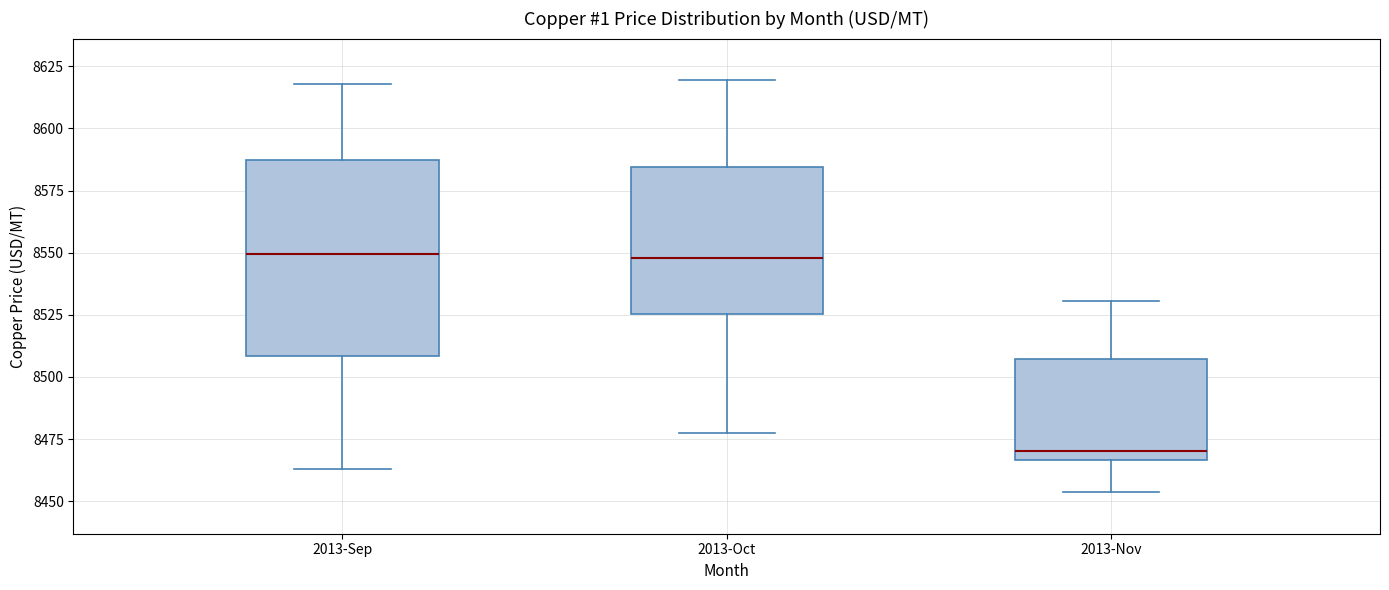

Reading left to right, transcribe this box plot: for each box, give where its median line is, the range the box spans, and where its two whiskers end, as read against the y-axis. The values are not printed on the chart, so give them approximately, as read against the axis.

2013-Sep: median 8550, box 8510 to 8585, whiskers 8465 to 8620
2013-Oct: median 8550, box 8525 to 8585, whiskers 8475 to 8620
2013-Nov: median 8470, box 8465 to 8505, whiskers 8455 to 8530